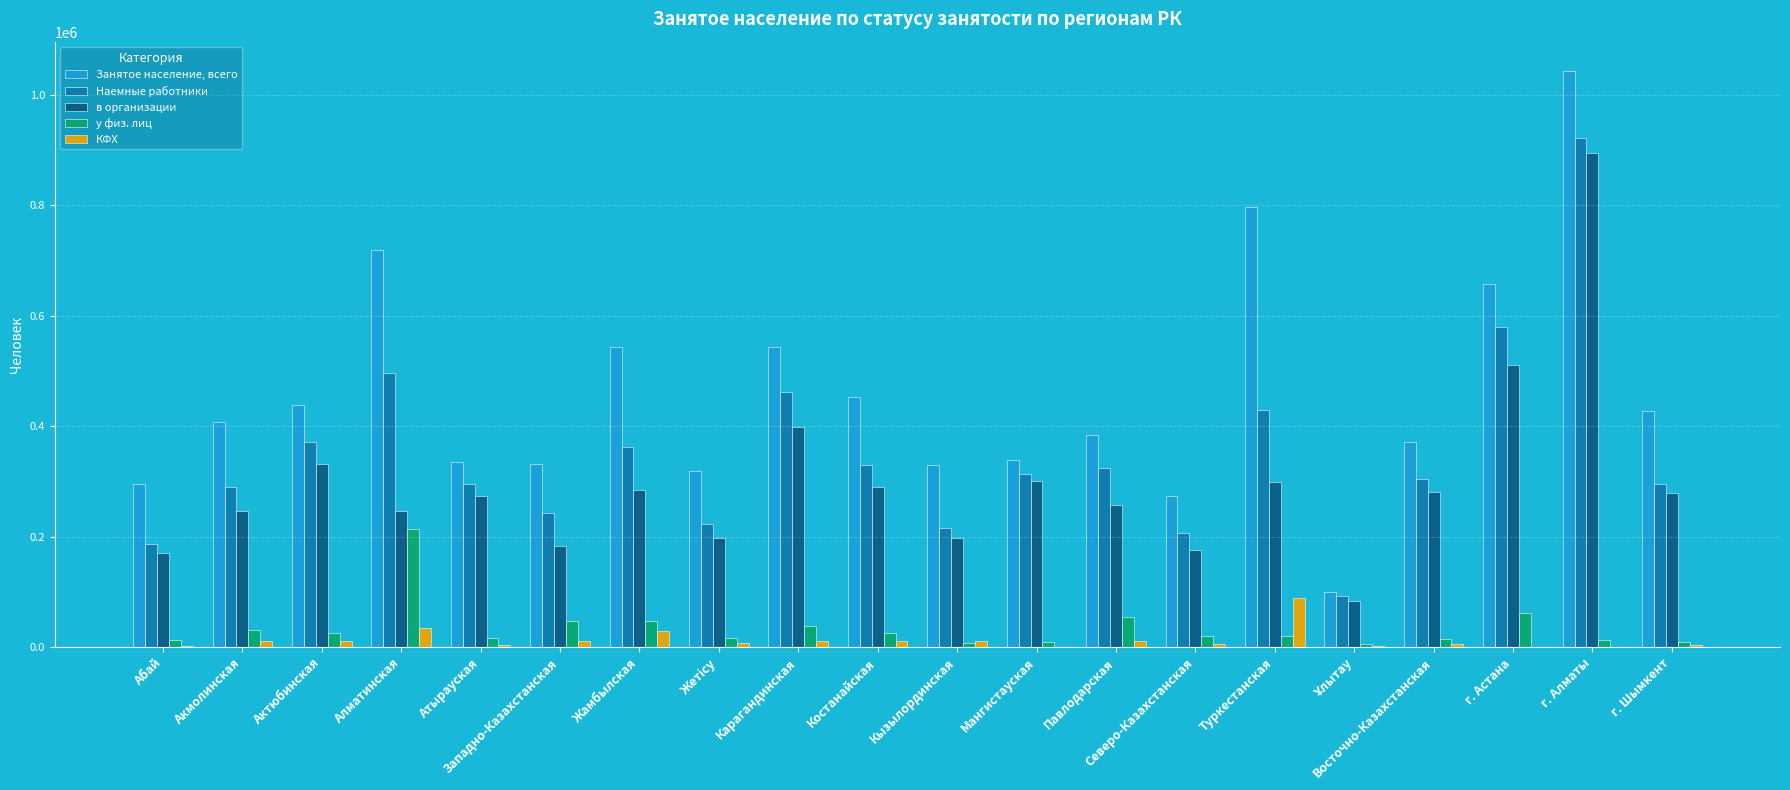

At which label is у физ. лиц closest to 110217?

г. Астана